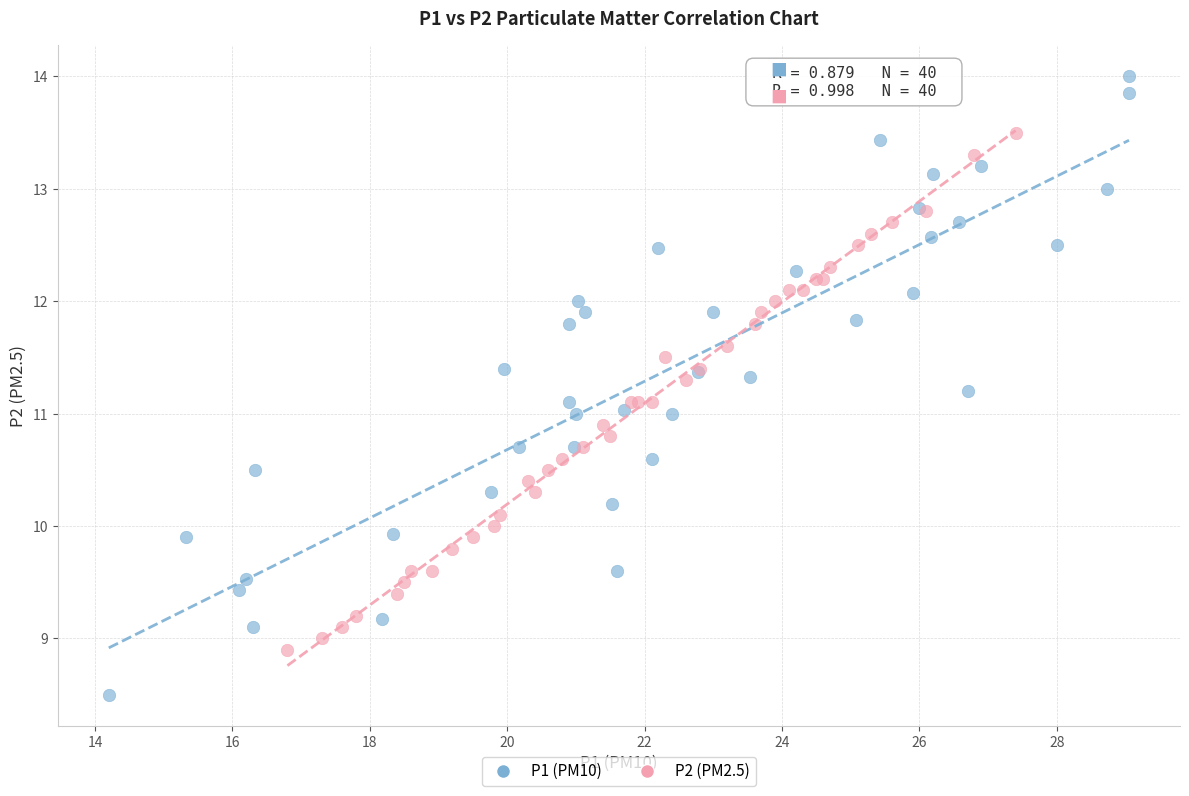

Which series reaches the minimum Y coordinate?

P1 (PM10)